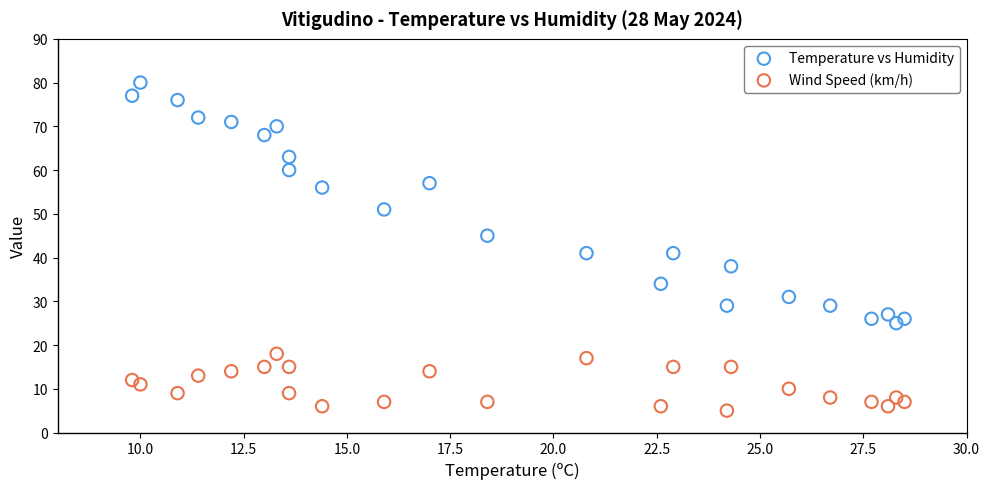

Which series has the widest spread of Y values?

Temperature vs Humidity